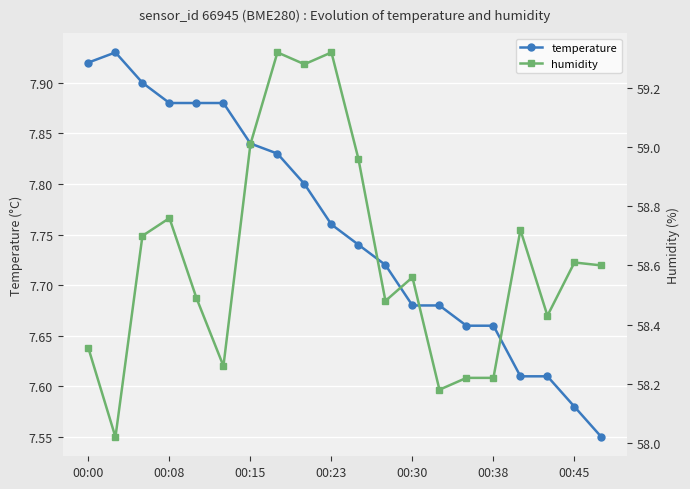

How many categories are shown in the chart?

20